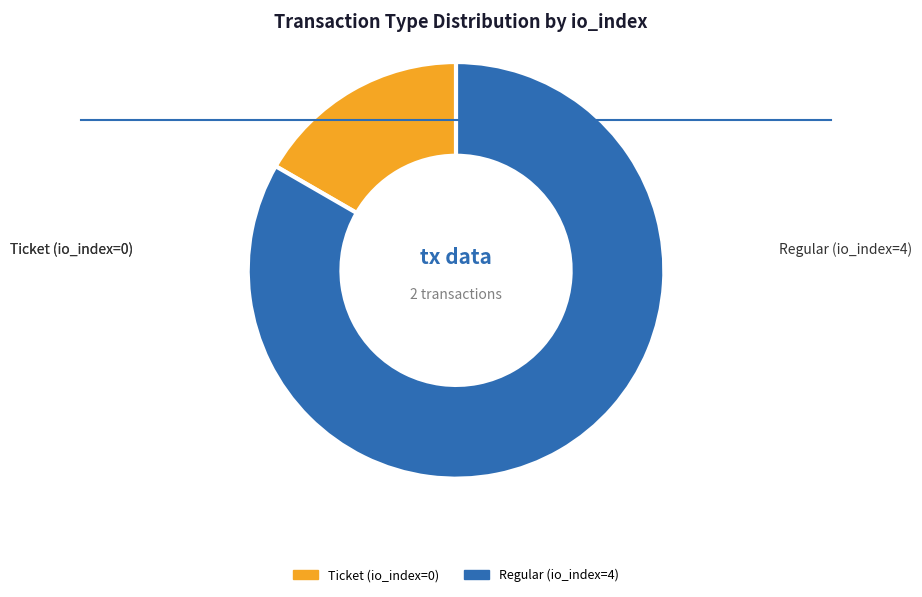

Does Regular (io_index=4) represent more than half of the total?

Yes